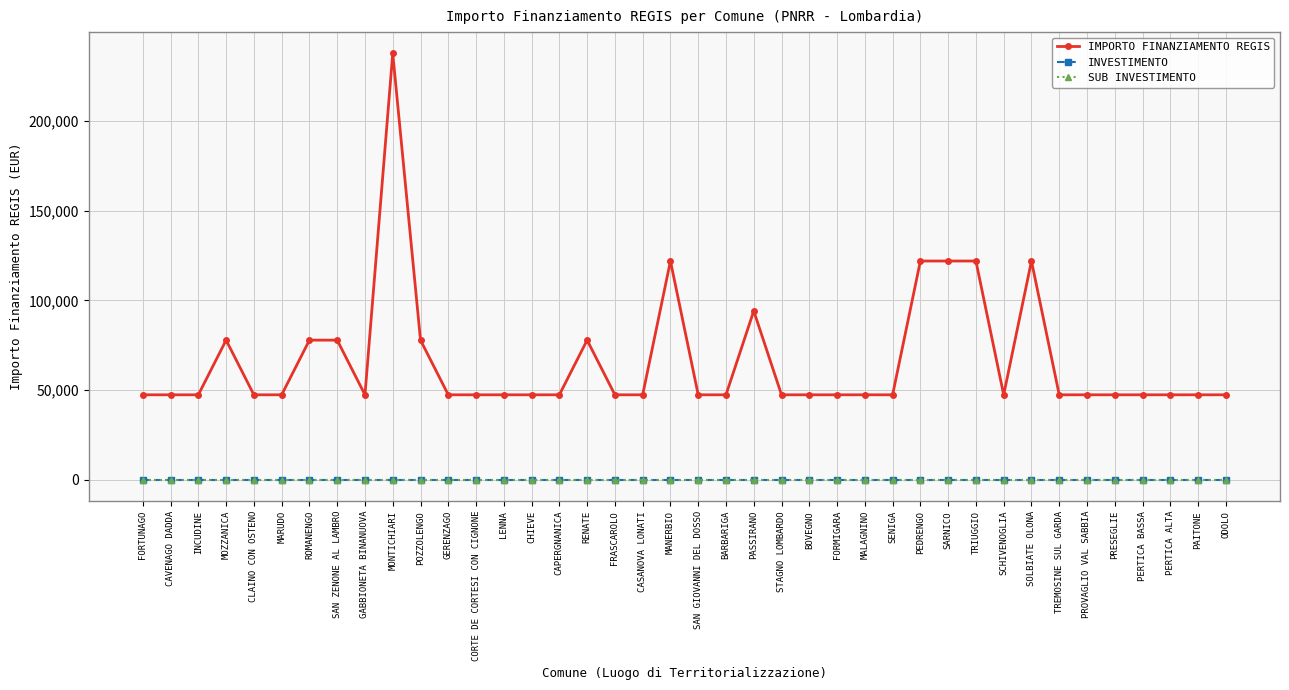

True or false: IMPORTO FINANZIAMENTO REGIS has more than 2 interior local peaks.

True